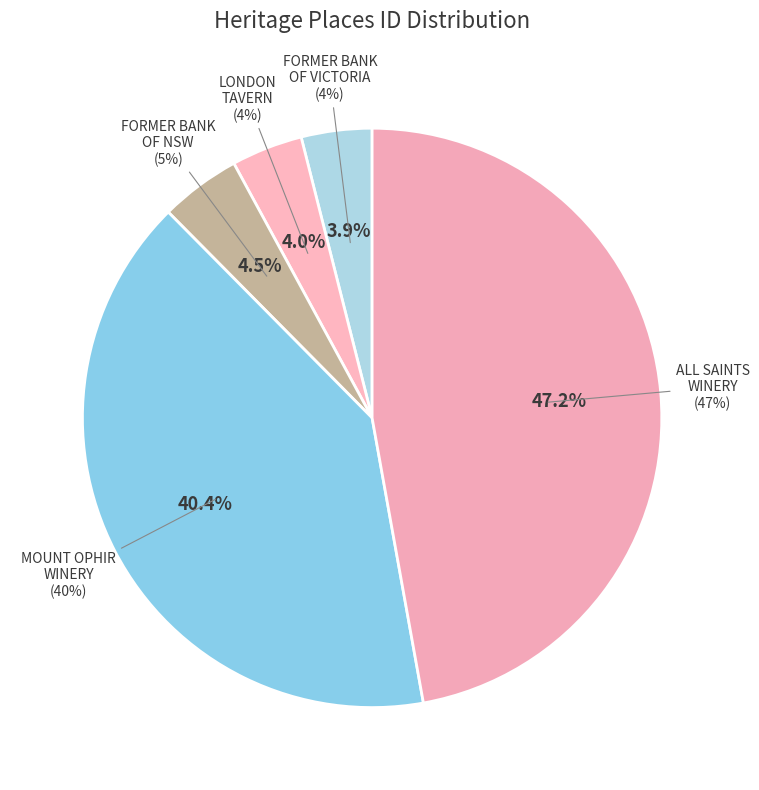

Is it true that FORMER BANK OF NSW is 5% of the pie?

True